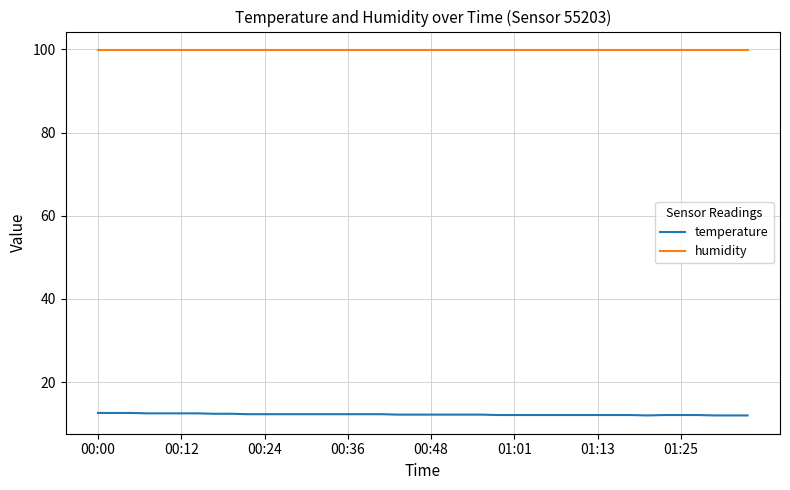

List the series in order of their peak value, lowest first.

temperature, humidity